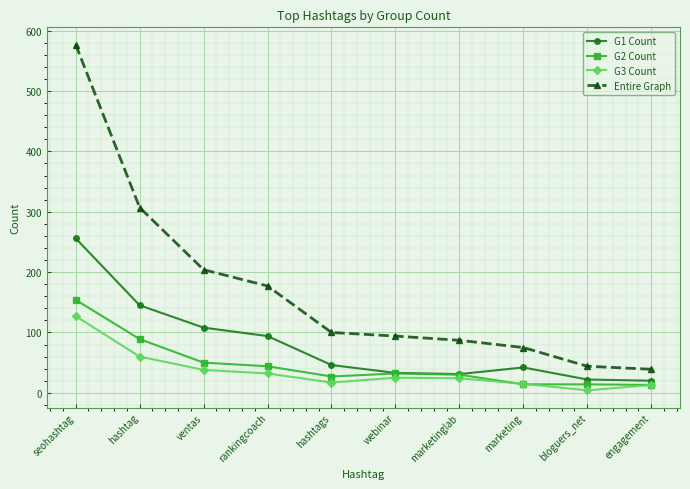

True or false: Entire Graph has more than 2 points higher than both neighbors.

False